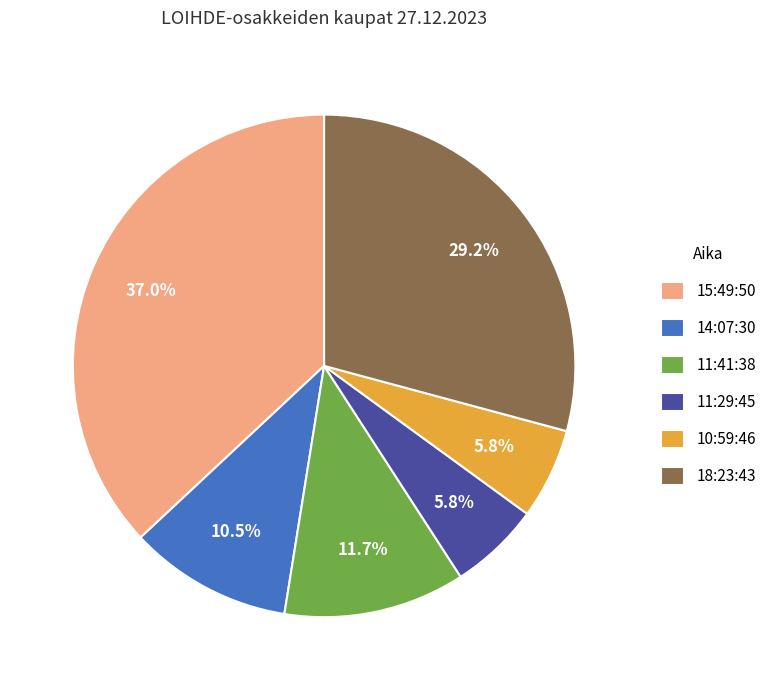

What percentage is the 18:23:43 slice, to the nearest percent?

29%